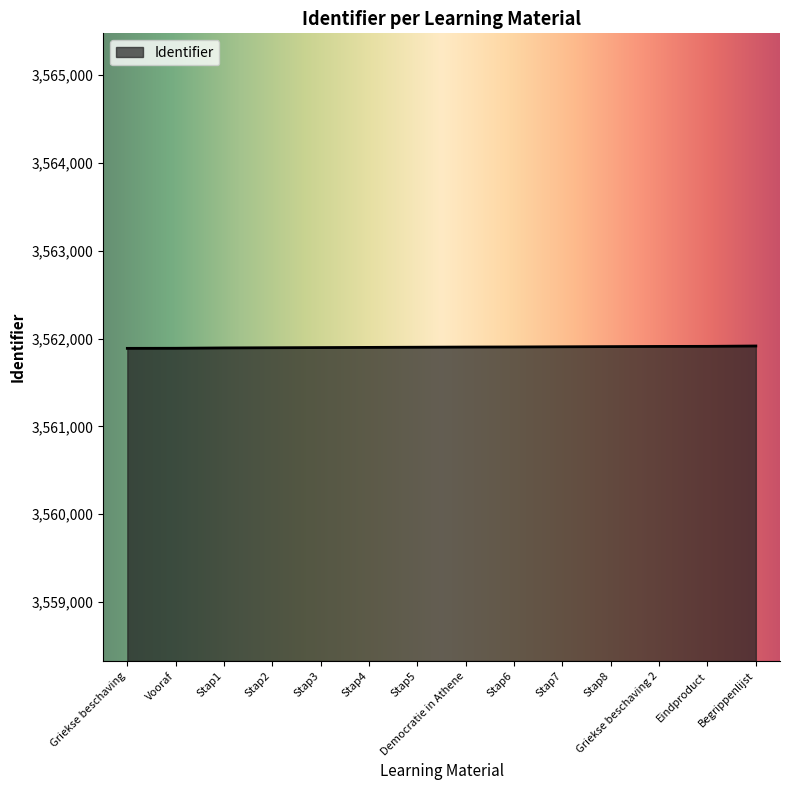

What is the sum of the values at Eindproduct and Begrippenlijst?

7123826